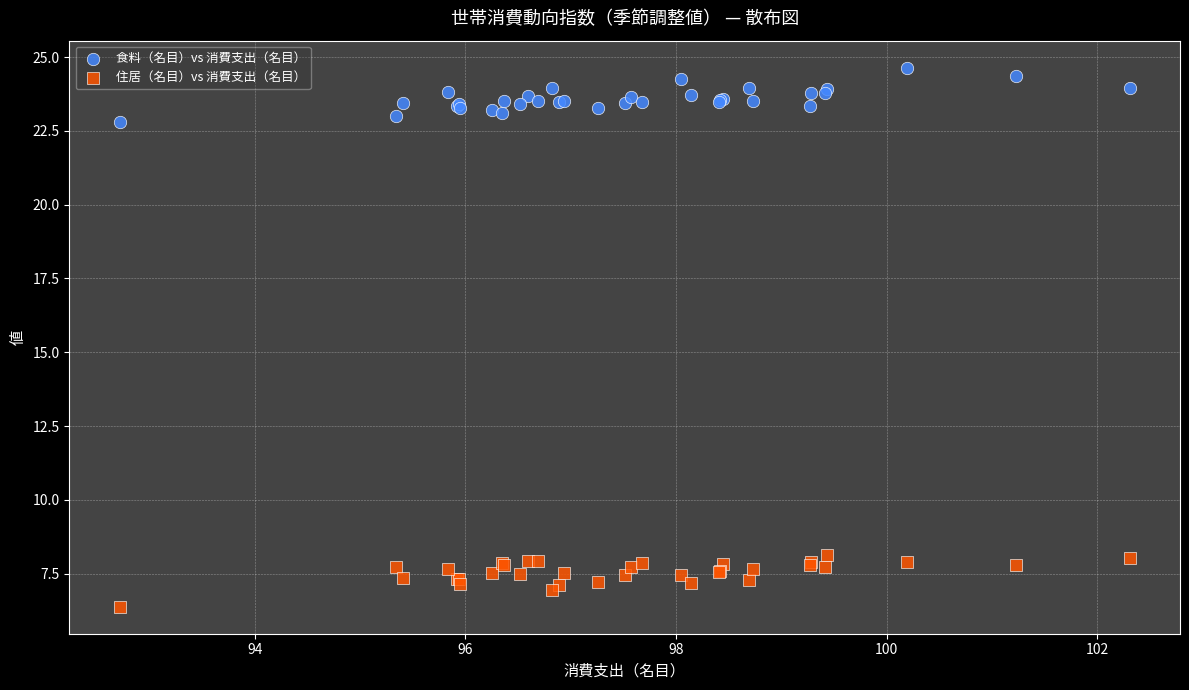

Which series reaches the maximum Y coordinate?

食料（名目）vs 消費支出（名目）